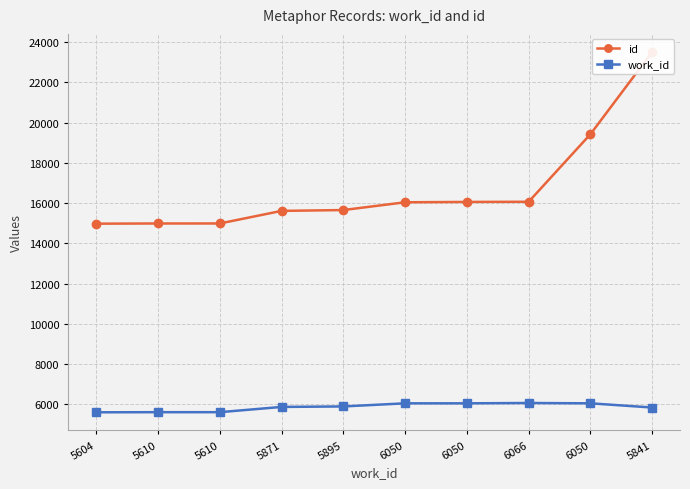

How many interior local peaks does the work_id series have?

1